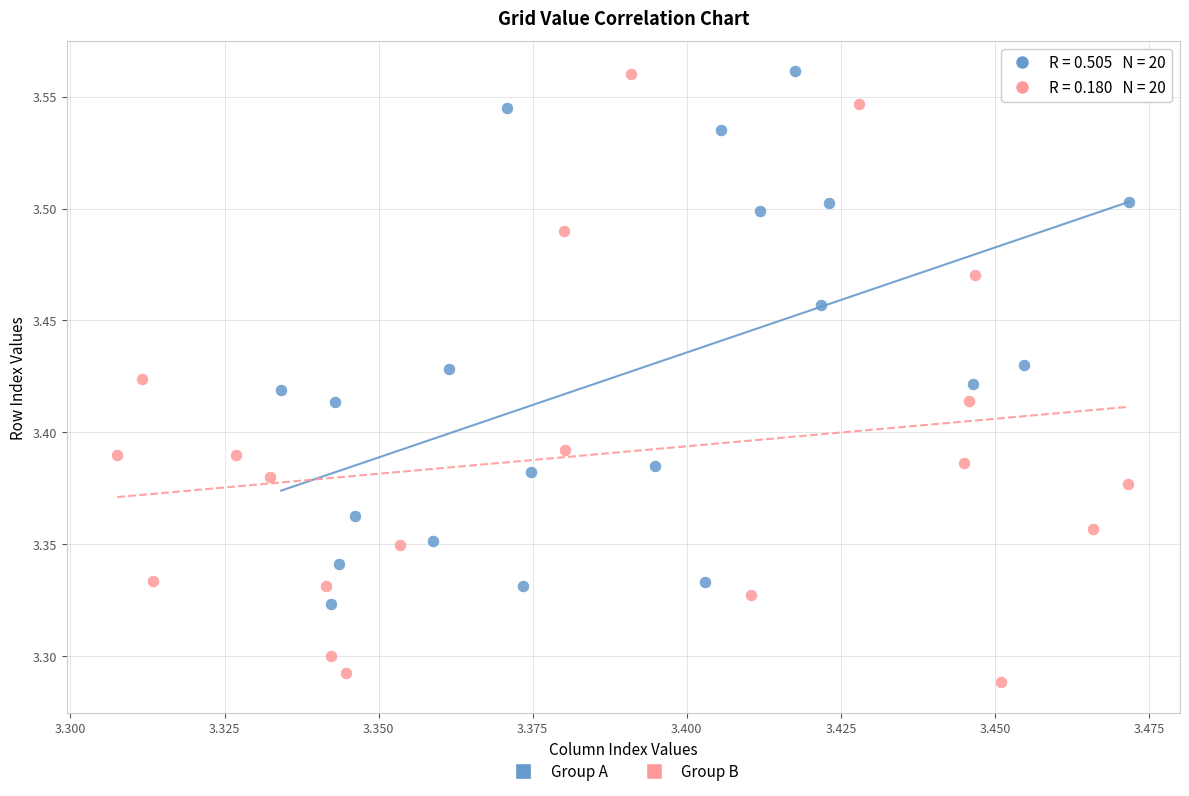

What are all the series names shown in the legend?

Group A, Group B